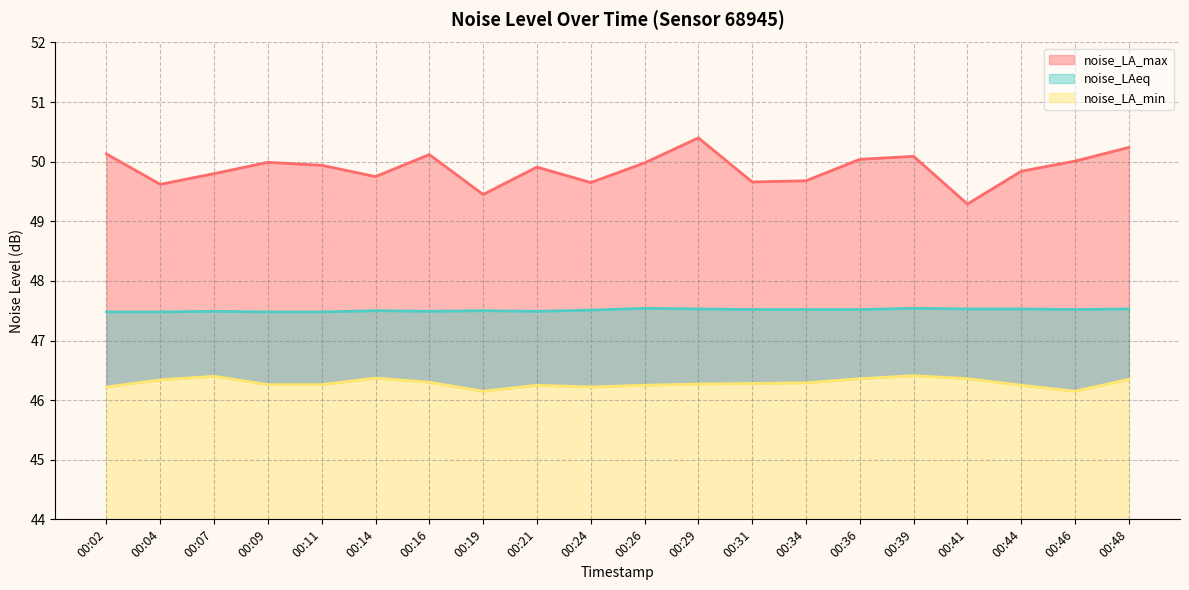

At 00:31, list the series in order from smallest to largest.

noise_LA_min, noise_LAeq, noise_LA_max